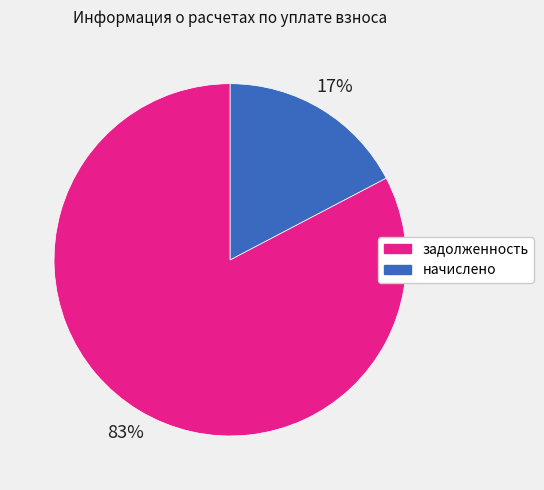

Count the number of slices in the pie.

2